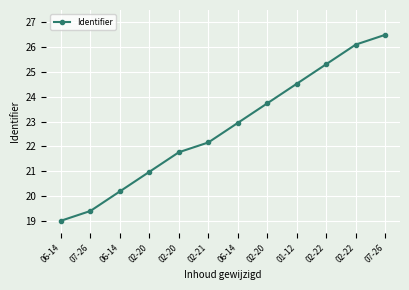

True or false: the data has more than 0 interior local peaks.

False